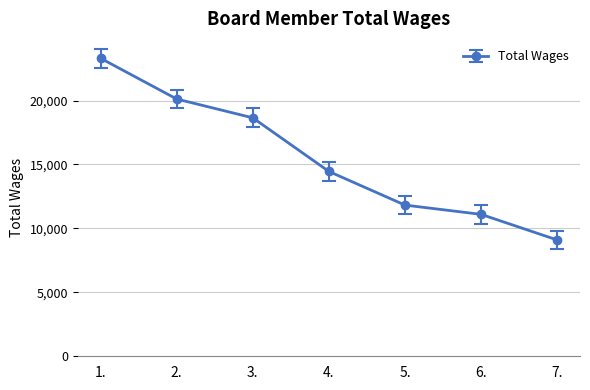

Reading left to right, extract all data points from this chart.

23303	20117	18646	14453	11822	11098	9097